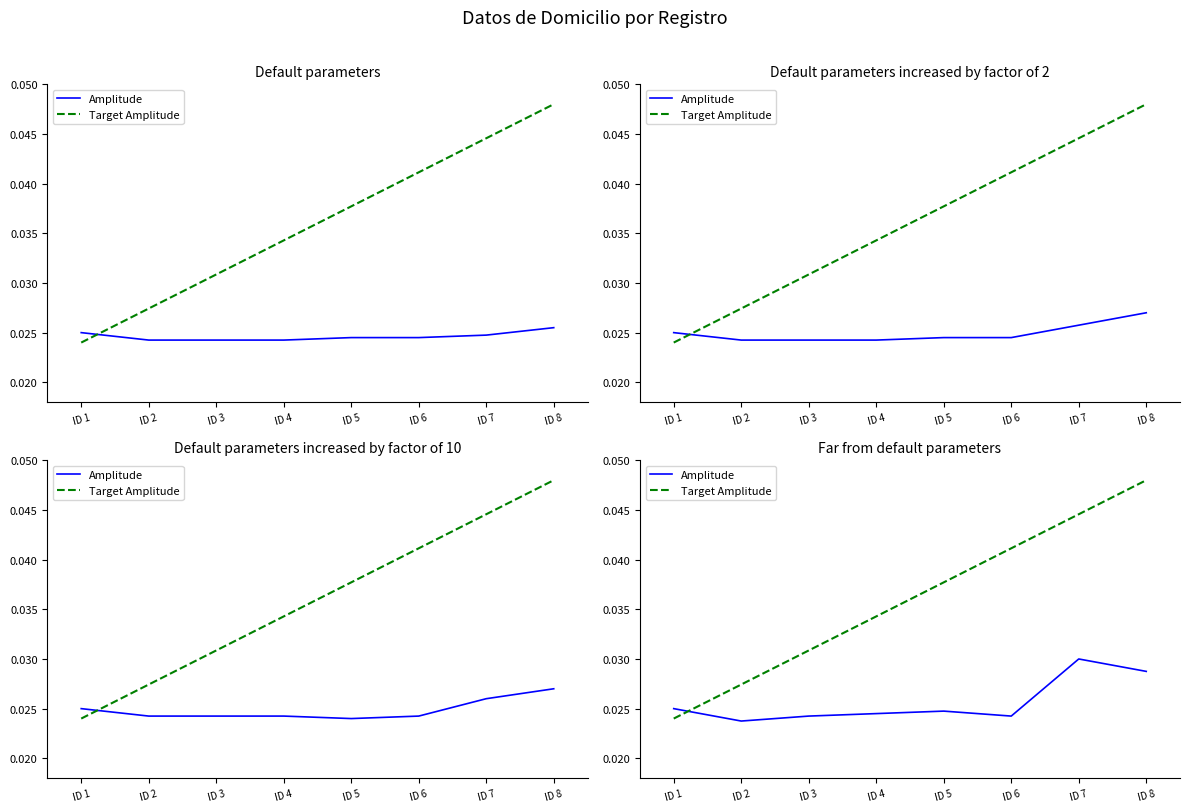

Between which two adjacent categories do Amplitude and Target Amplitude first intersect?

ID 1 and ID 2